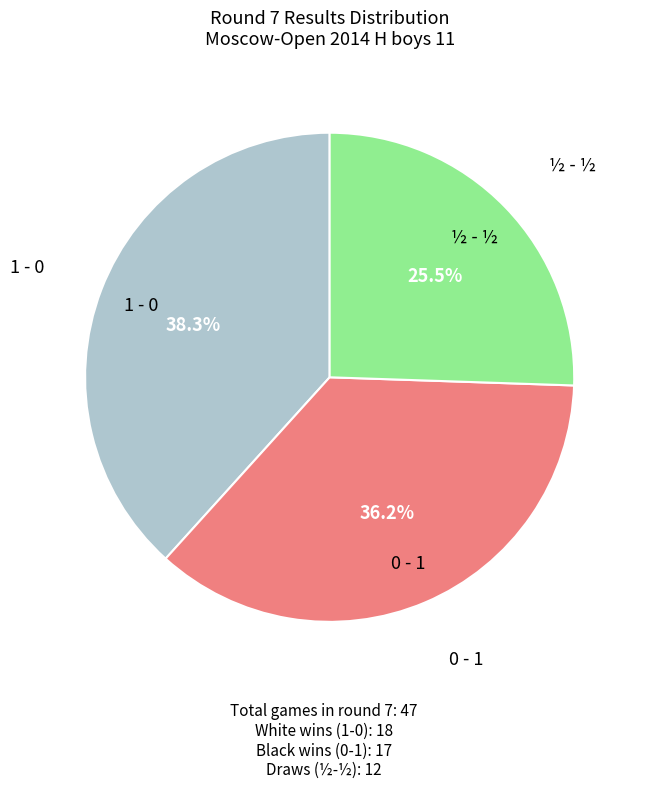

Is there any slice that represents more than half of the pie?

No